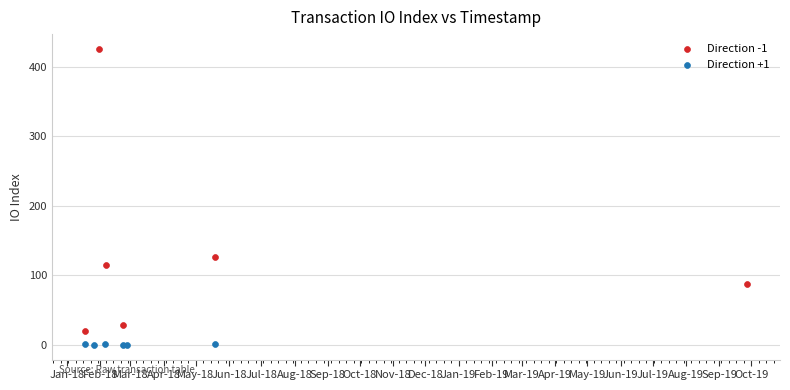

What are all the series names shown in the legend?

Direction -1, Direction +1